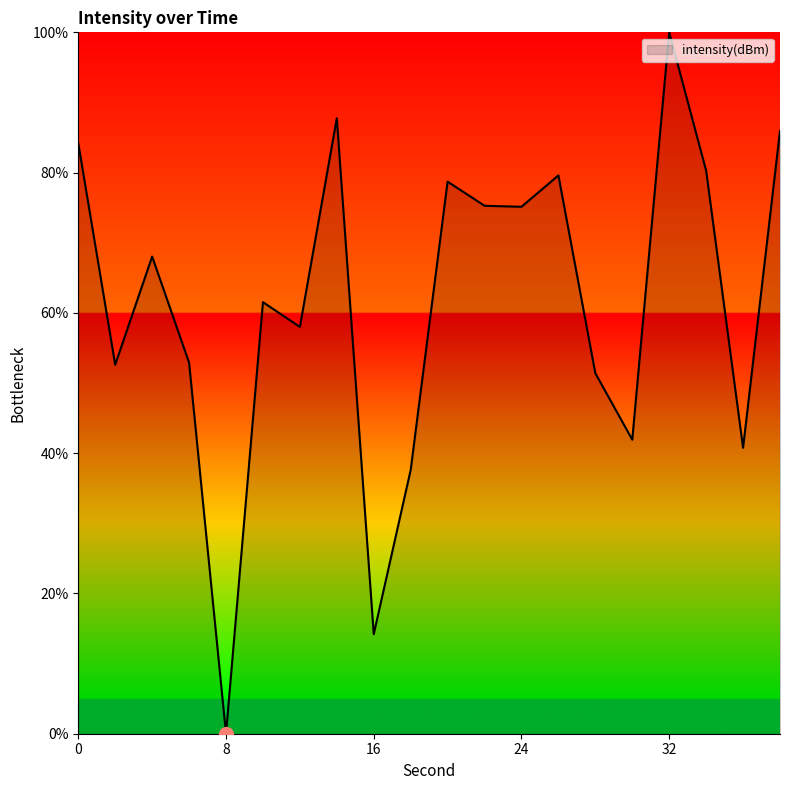

What is the maximum value shown in the chart?

100.0